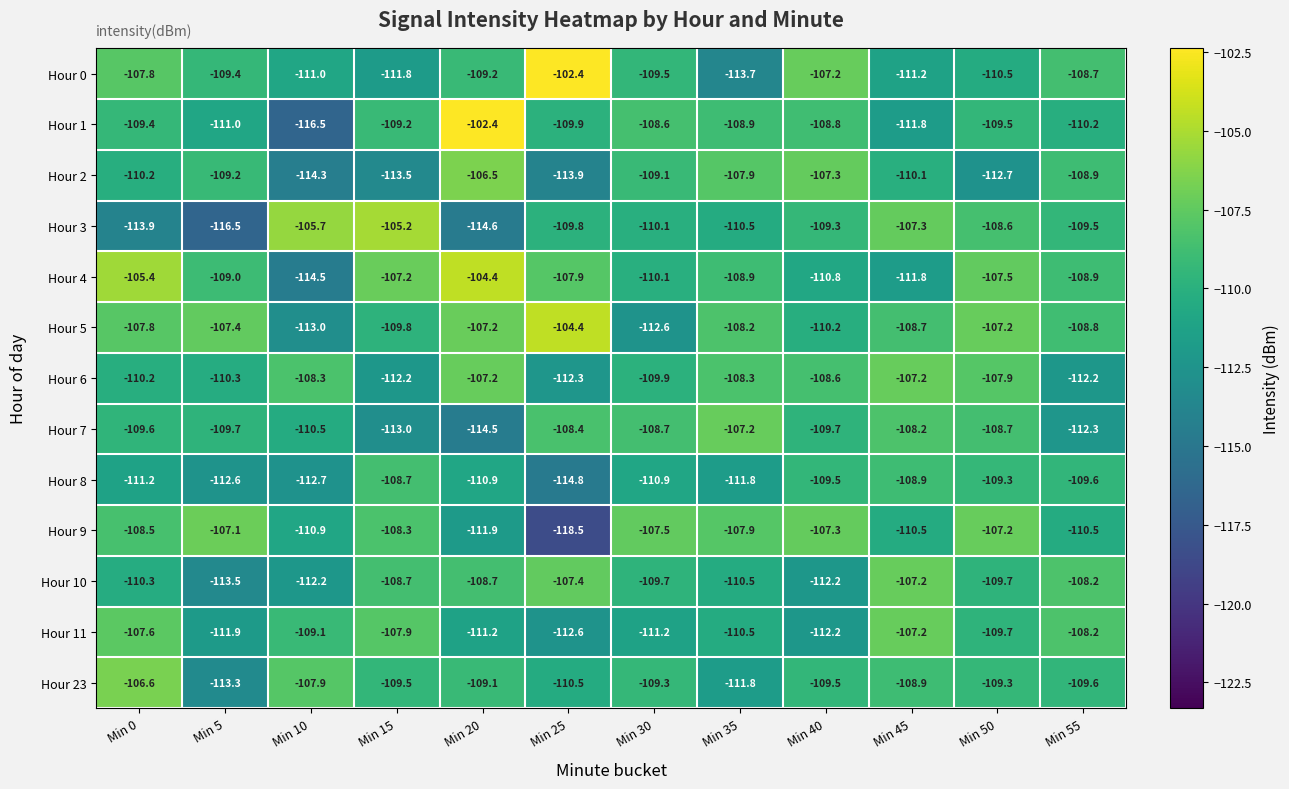

What is the lowest value of the Hour 23 series?

-113.3